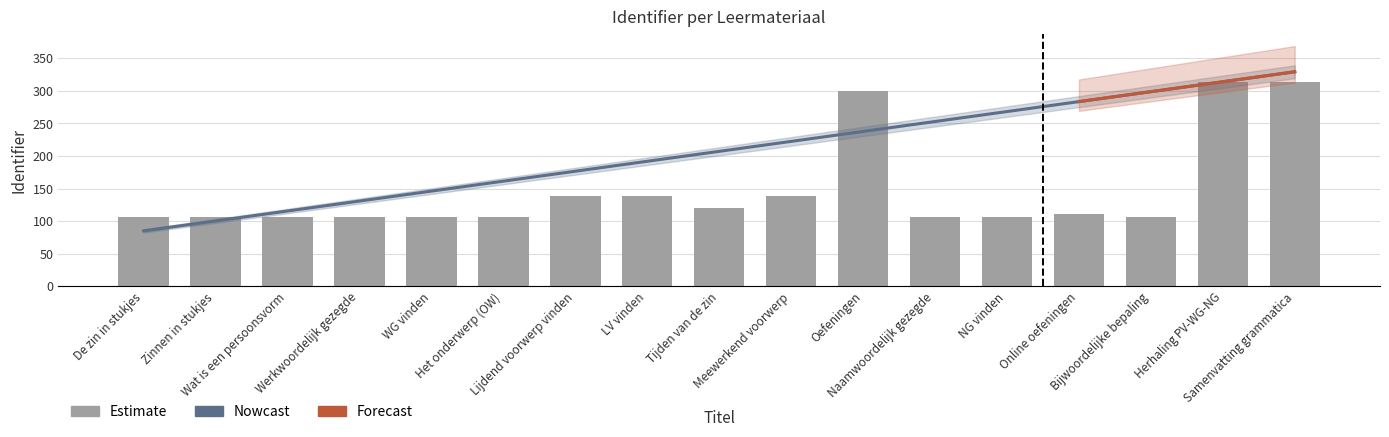

True or false: the data shows 161.5 at WG vinden.

False